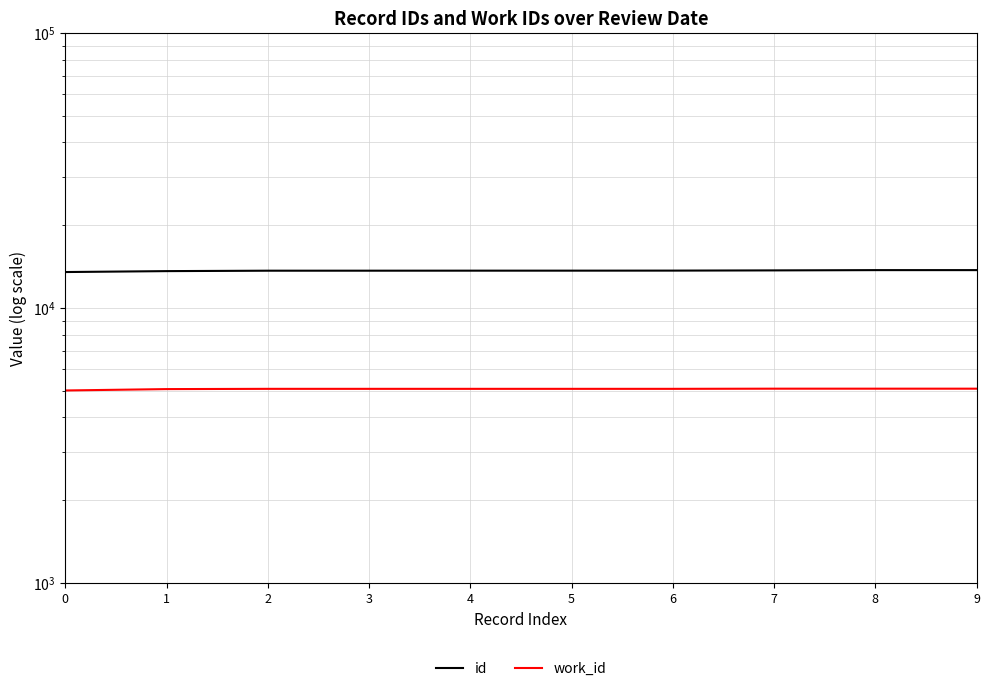

Read the work_id value at 2, to the nearest 10.

5080